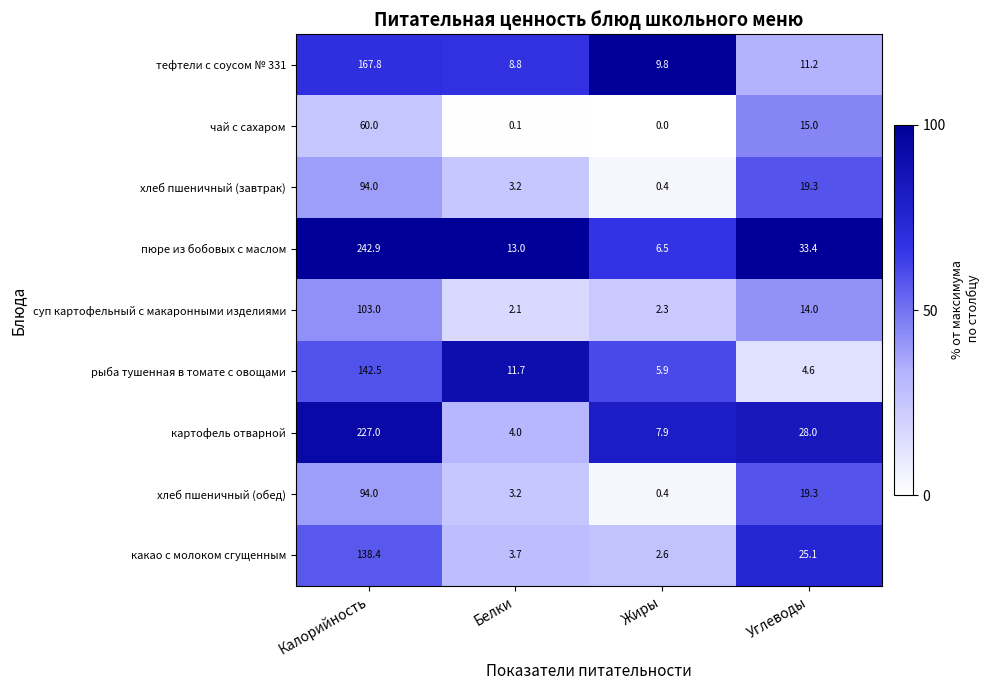

List the labels in order of суп картофельный с макаронными изделиями value, largest first.

Калорийность, Углеводы, Жиры, Белки